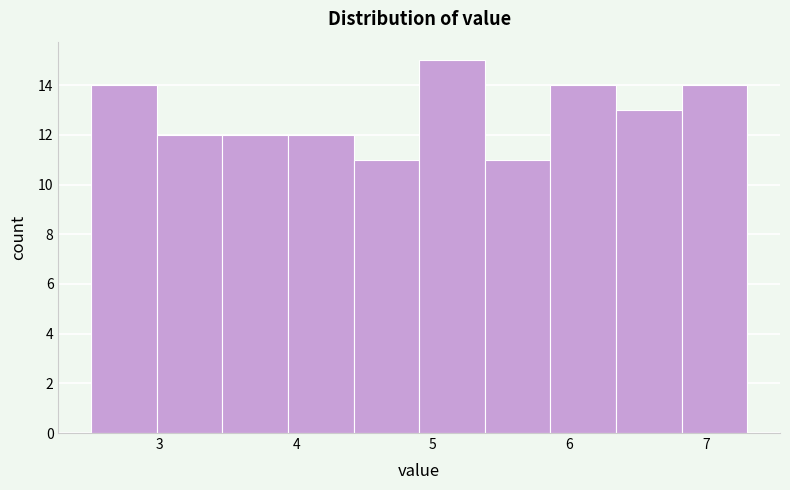

What is the height of the bar covering 6.82 to 7.30 on the x-axis? Neither the bar edges nor the heights are printed on the chart, so give them approximately, as read against the axes.

14